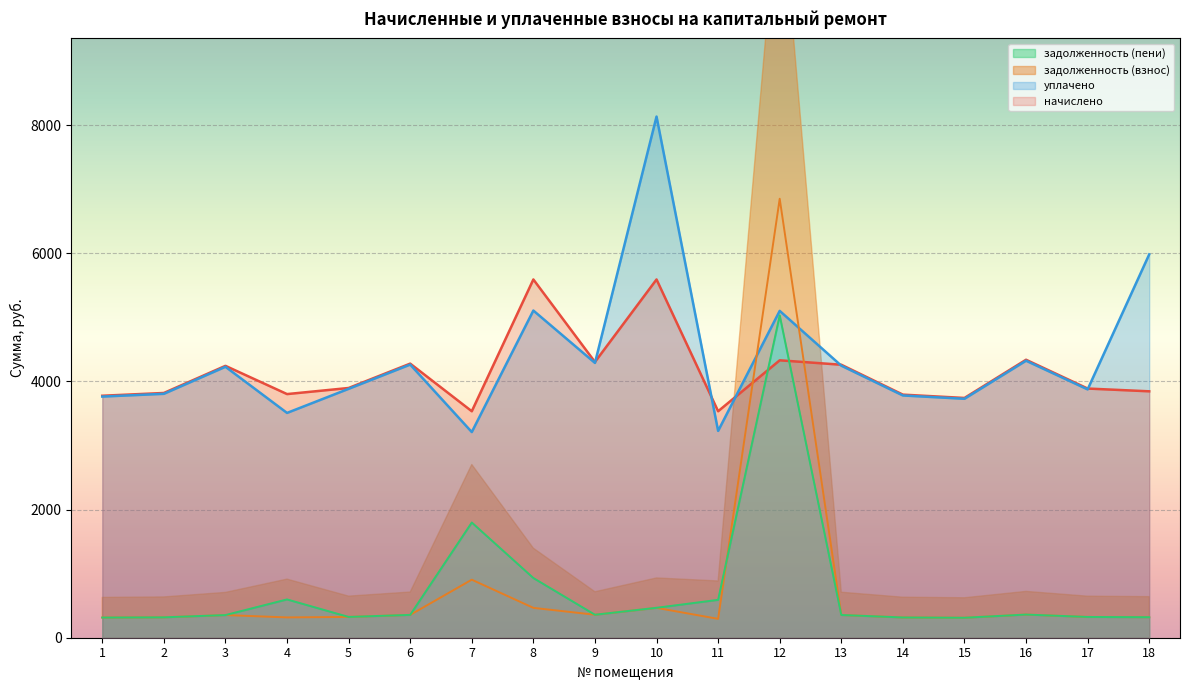

What is the average value of the задолженность (взнос) series?

739.6